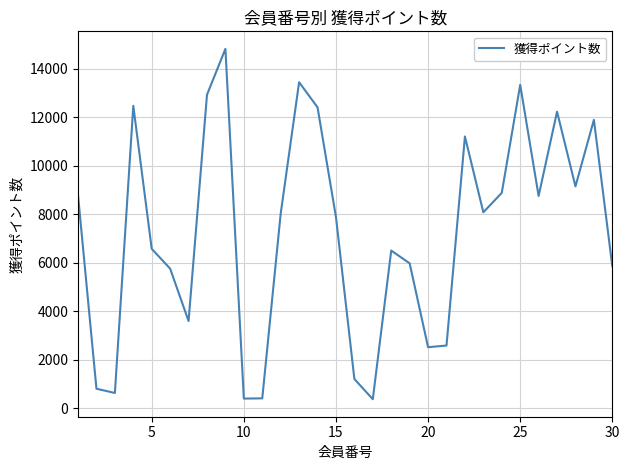

How many lines are shown in the chart?

1